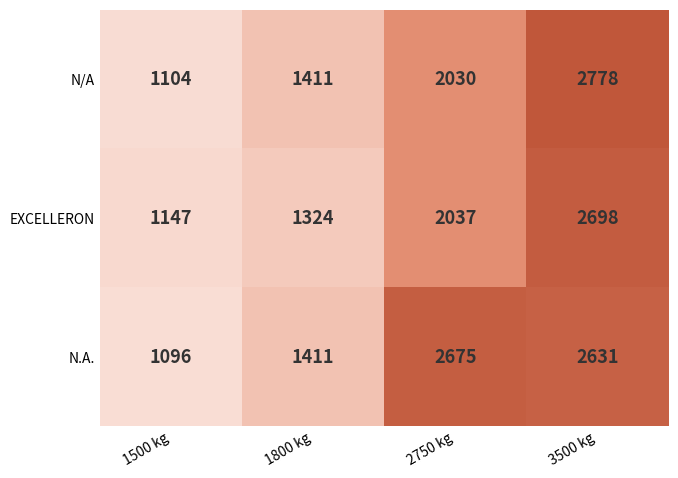

Rank the series by their maximum value, from highest to lowest.

N/A, EXCELLERON, N.A.